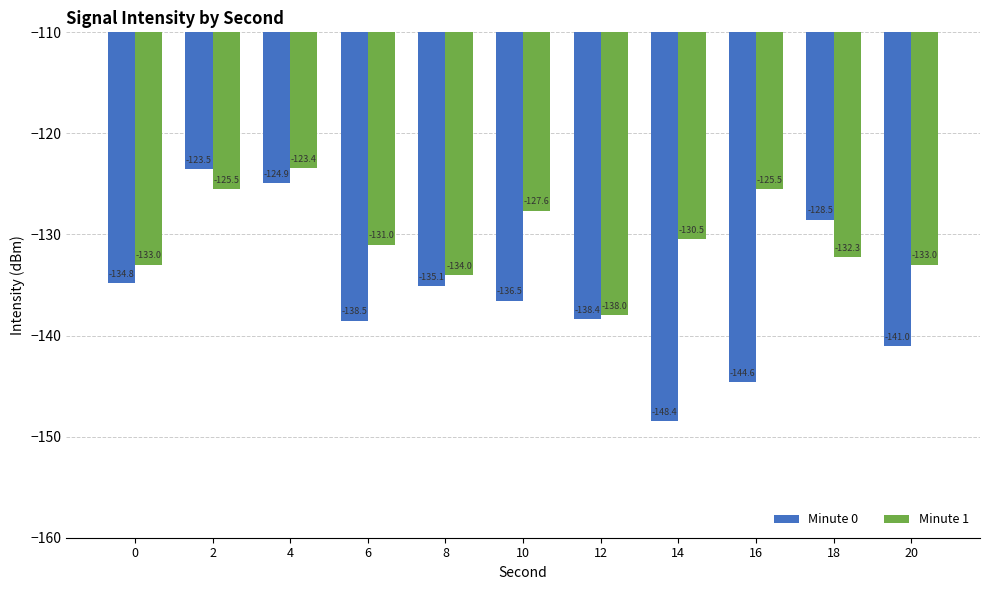

Rank the series at 8 from lowest to highest value.

Minute 0, Minute 1